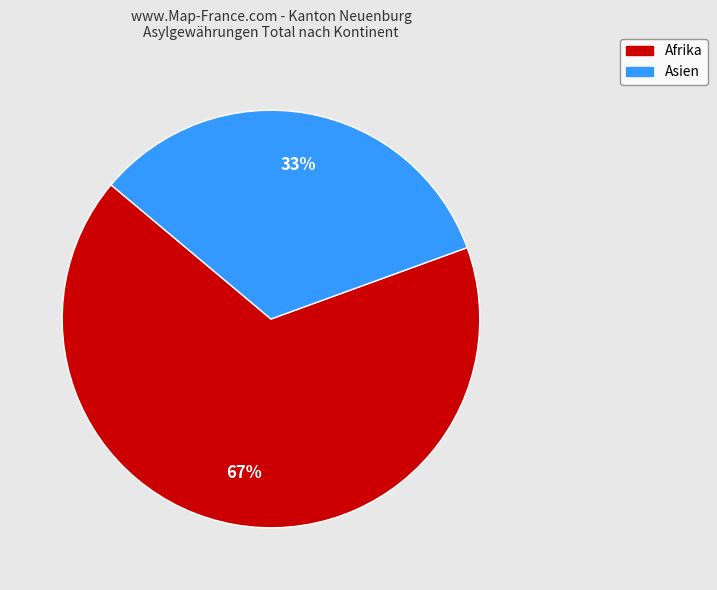

Which has a higher value, Asien or Afrika?

Afrika